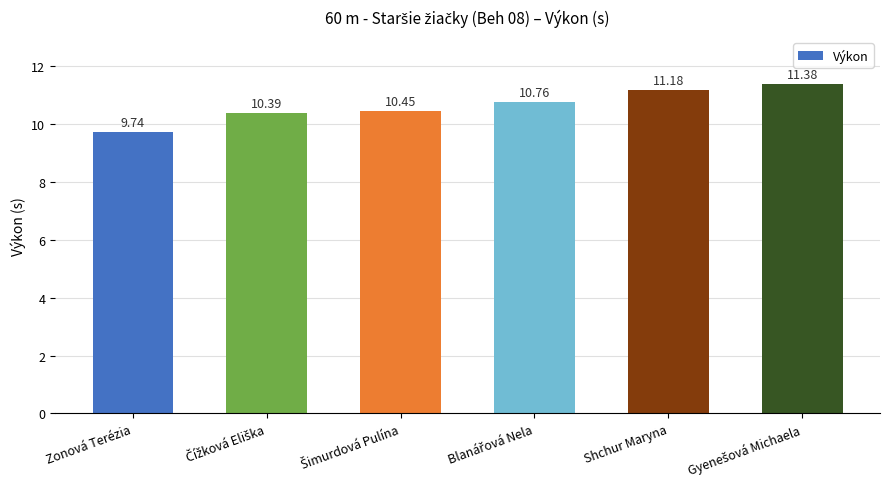

At which label is the value closest to 10?

Zonová Terézia